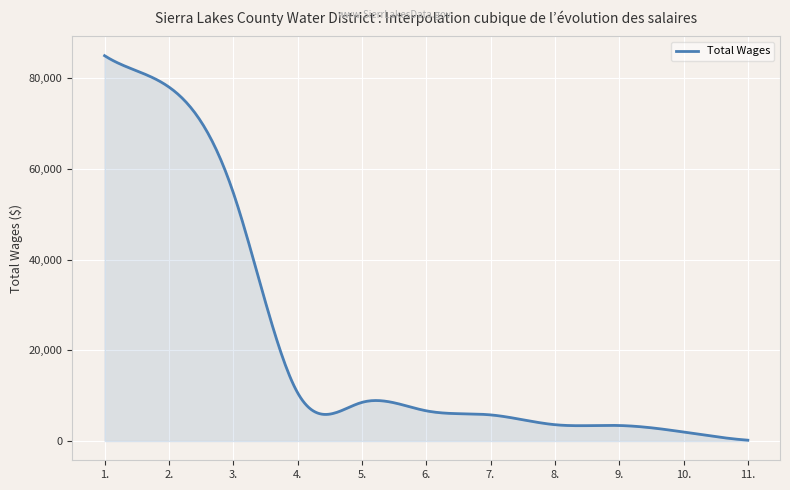

Reading left to right, extract all data points from this chart.

84952	78043	54792	10661	8515	6660	5760	3600	3420	1980	180